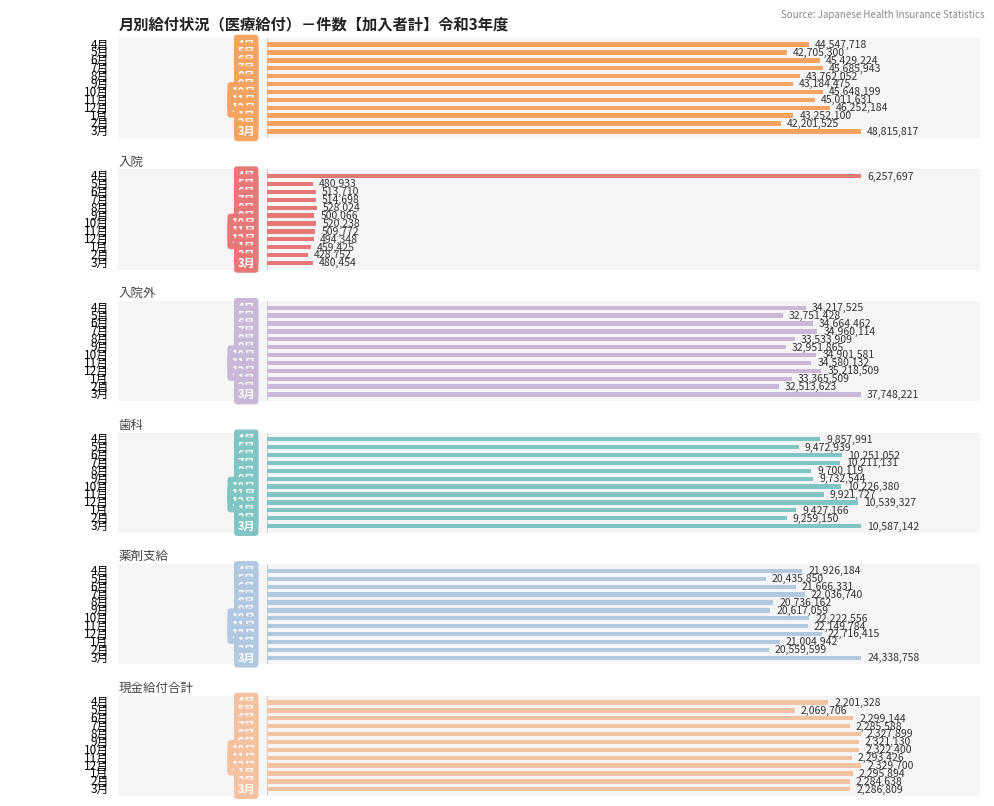

Which series has the largest total across all categories?

現物給付合計